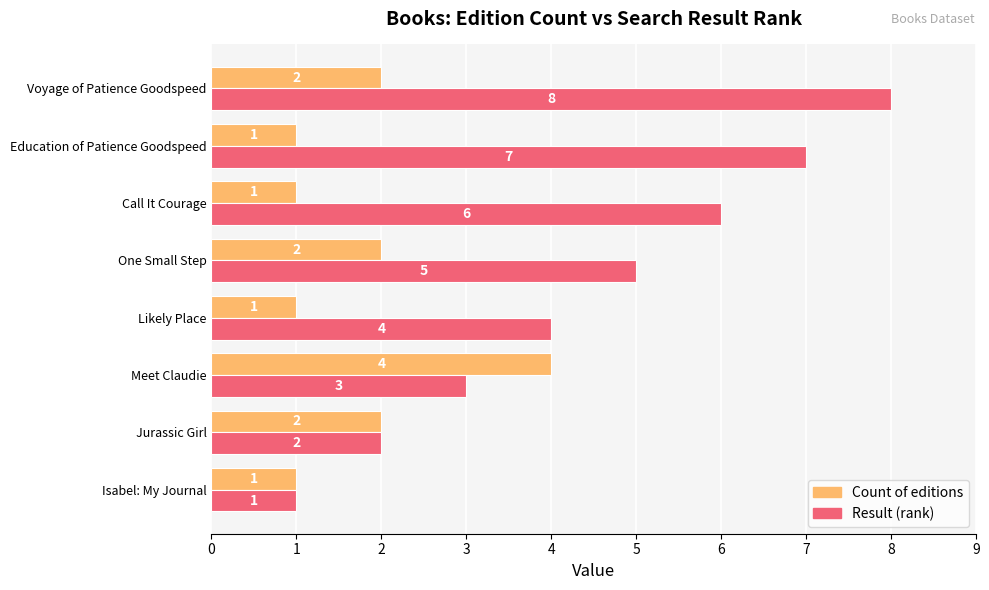

What are all the series names shown in the legend?

Count of editions, Result (rank)